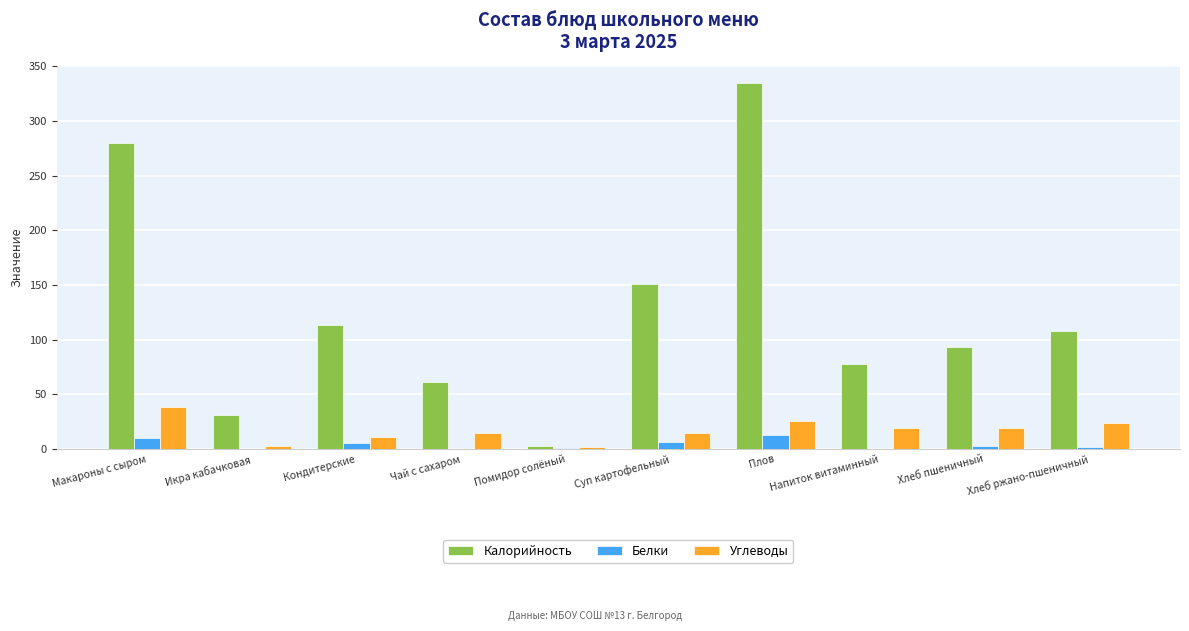

The value of Углеводы at Напиток витаминный is 18.8. True or false?

True